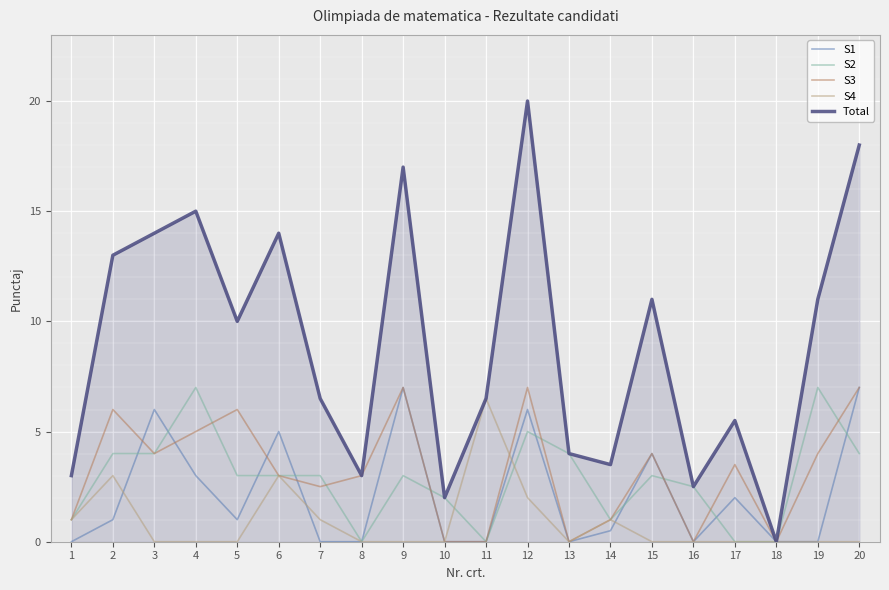

The value of S3 at 13 is 4.7. True or false?

False